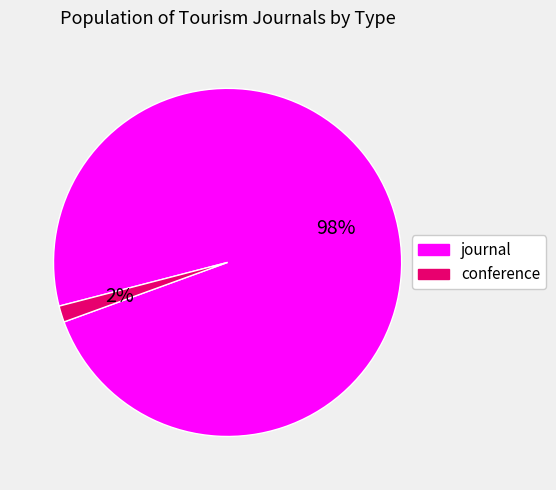

Which category has the biggest portion of the pie?

journal